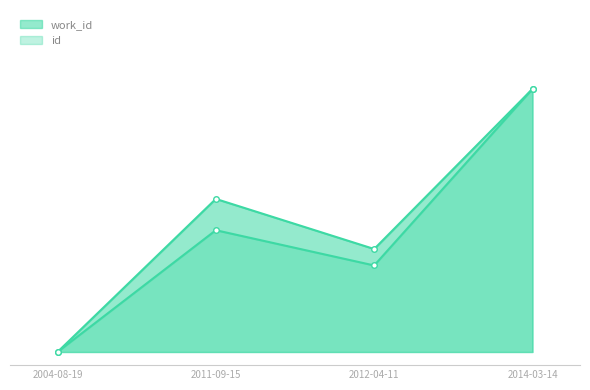

At which category is the sum across all series the highest?

2014-03-14